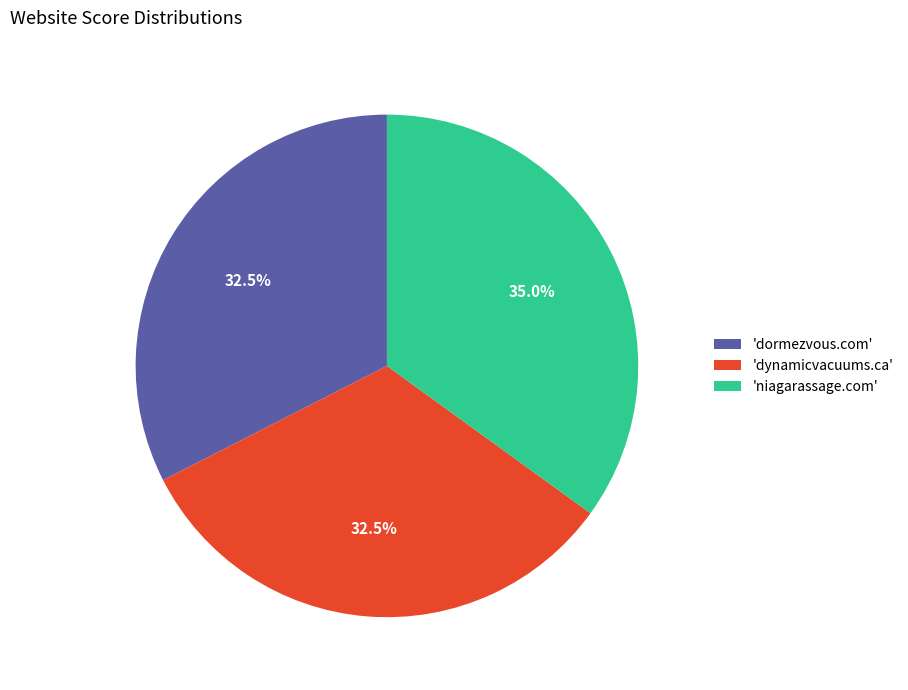

Approximately how many times larger is the value at 'dormezvous.com' compared to 'dynamicvacuums.ca'?

1.0